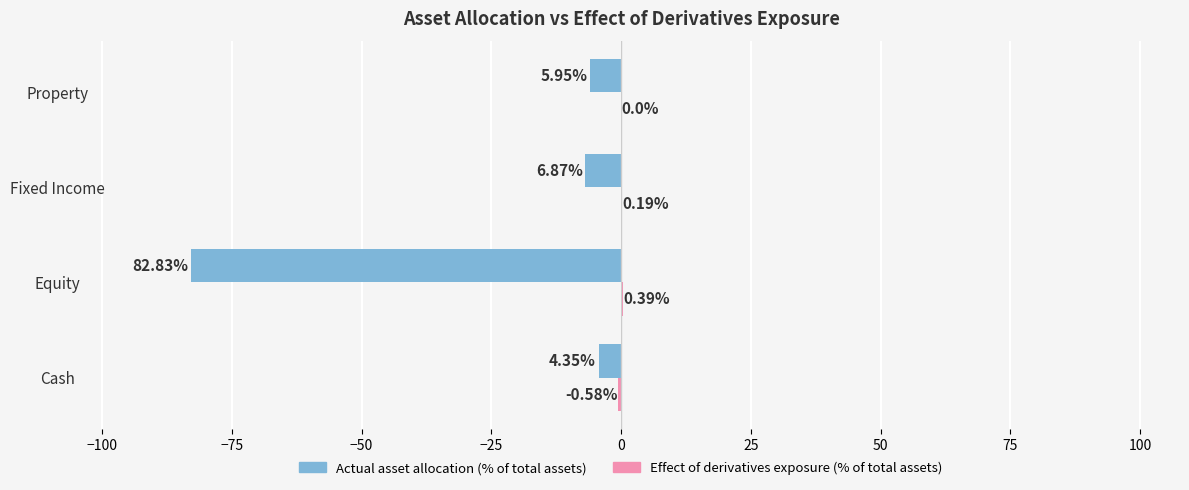

What is the total value across all series at Fixed Income?

-6.7